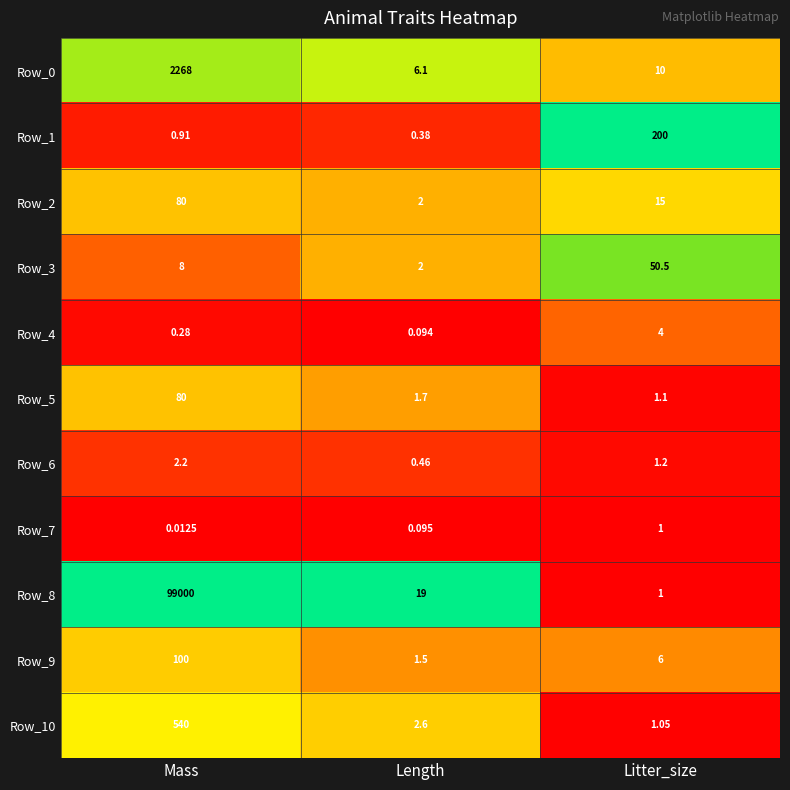

Rank the categories by Row_5 value from lowest to highest.

Litter_size, Length, Mass